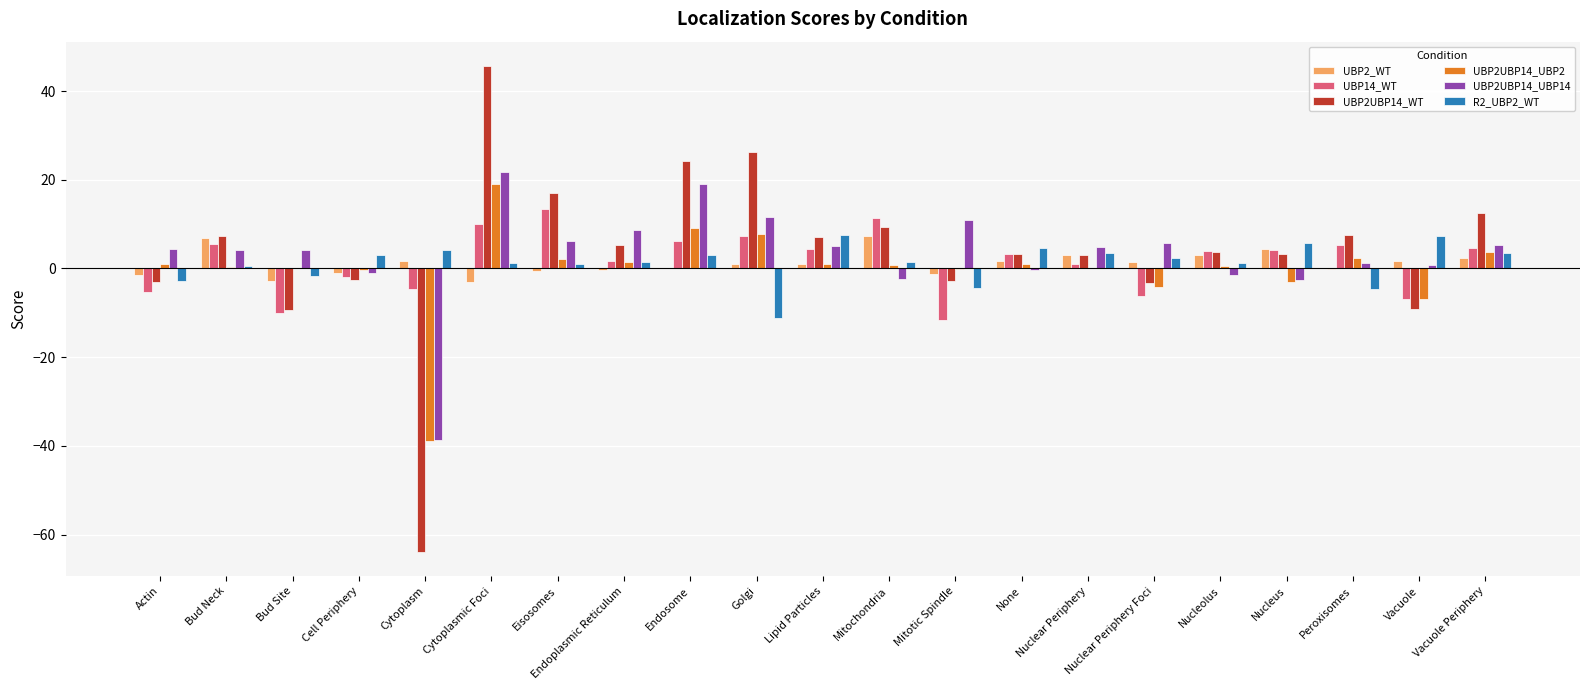

Between Cell Periphery and Golgi, which series saw the biggest shift?

UBP2UBP14_WT